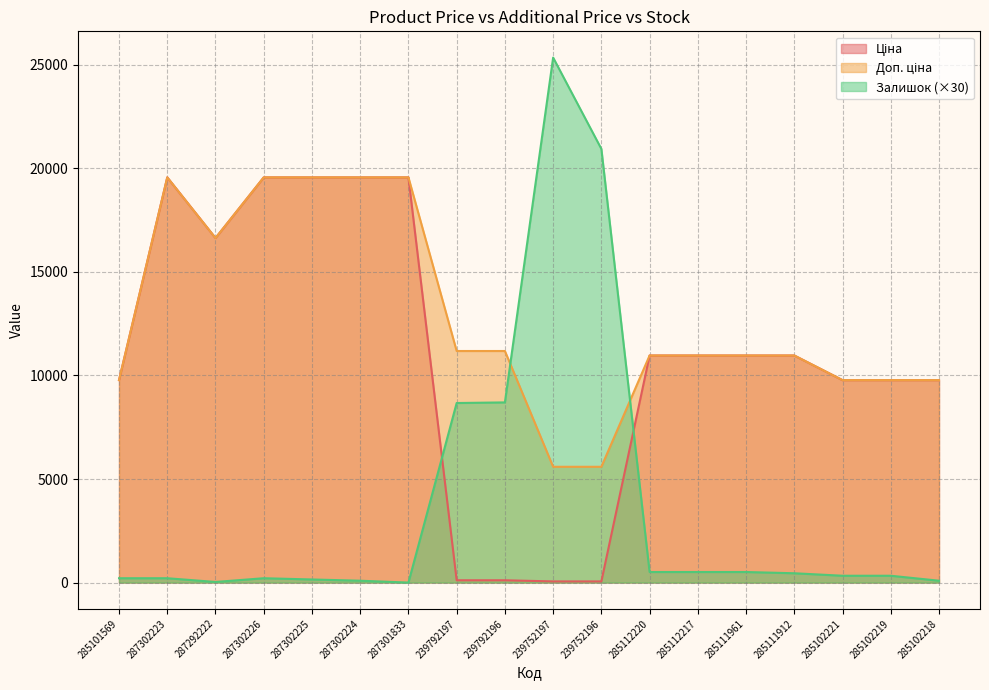

How many categories are shown in the chart?

18